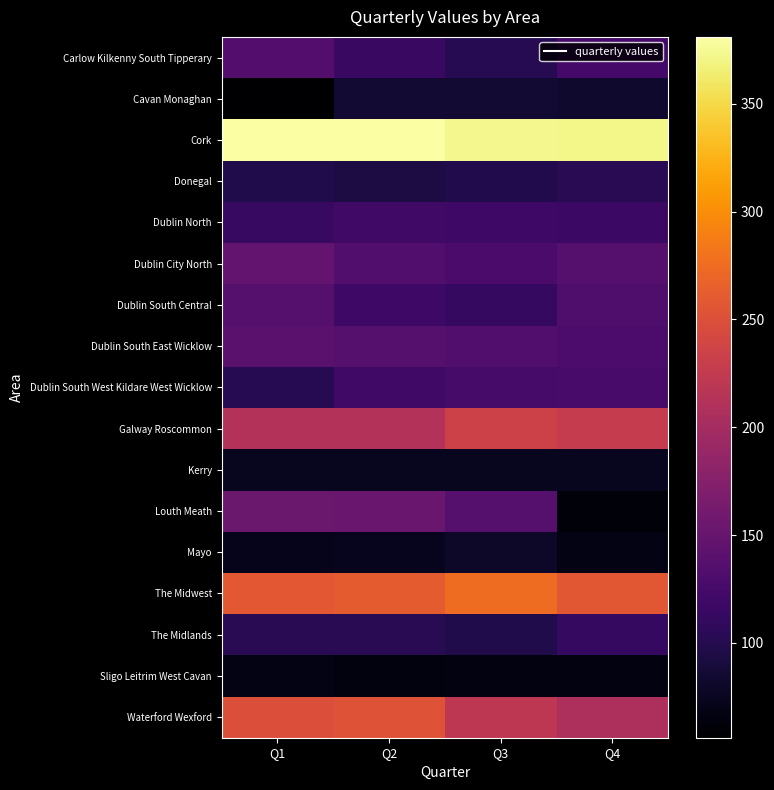

At which category does the chart reach its minimum across all series?

Q1